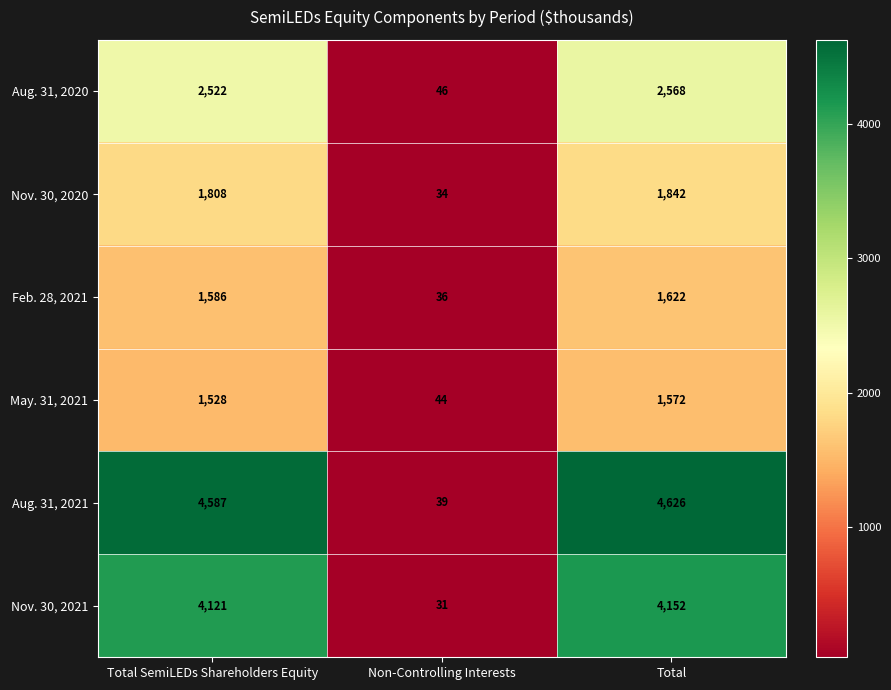

What is the greatest value displayed?

4626